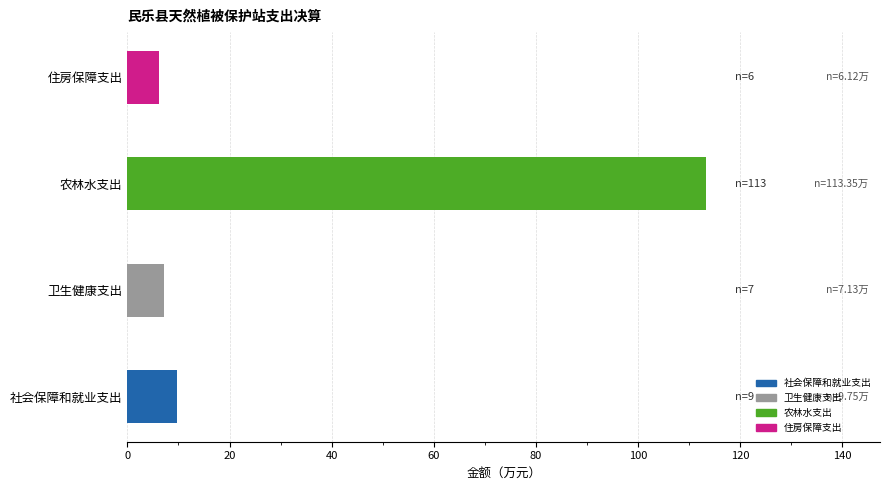

What is the approximate value at 社会保障和就业支出?

9.8